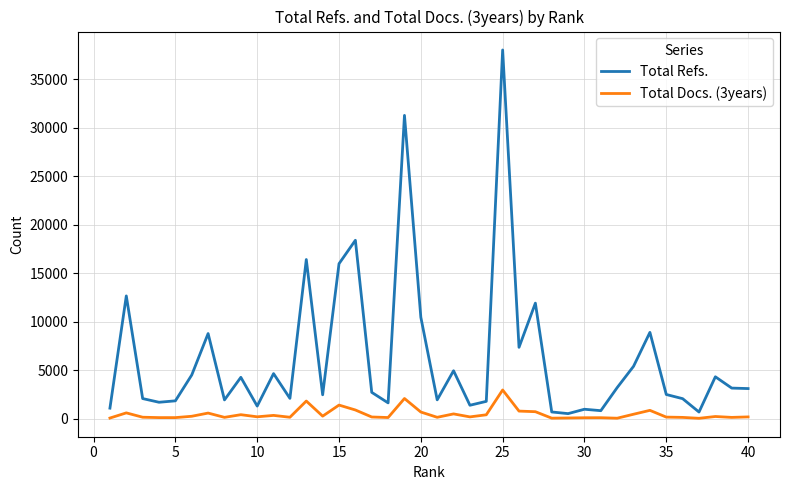

Rank the series by their maximum value, from highest to lowest.

Total Refs., Total Docs. (3years)